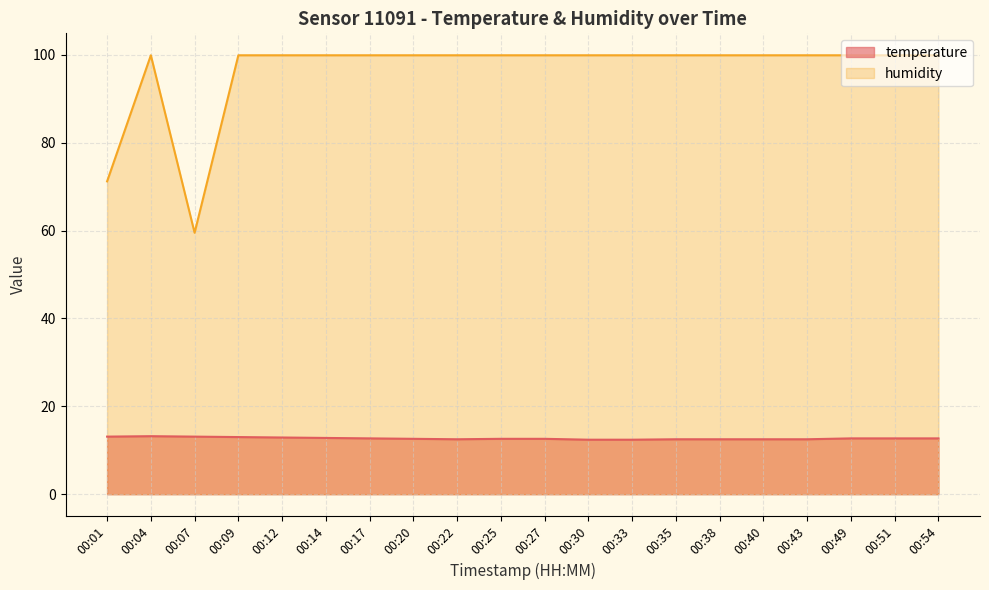

At how many categories does at least one series exceed 25?

20